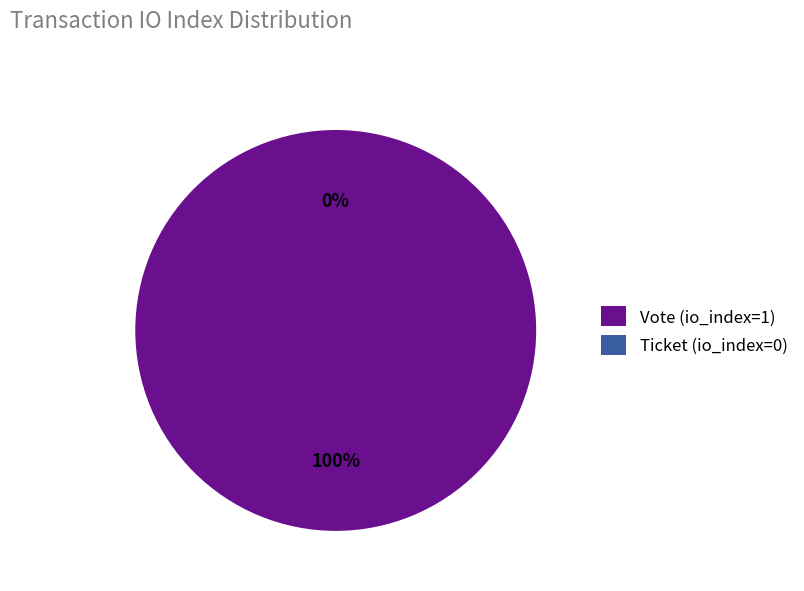

Do Vote (io_index=1) and Ticket (io_index=0) together represent more than half of the pie?

Yes